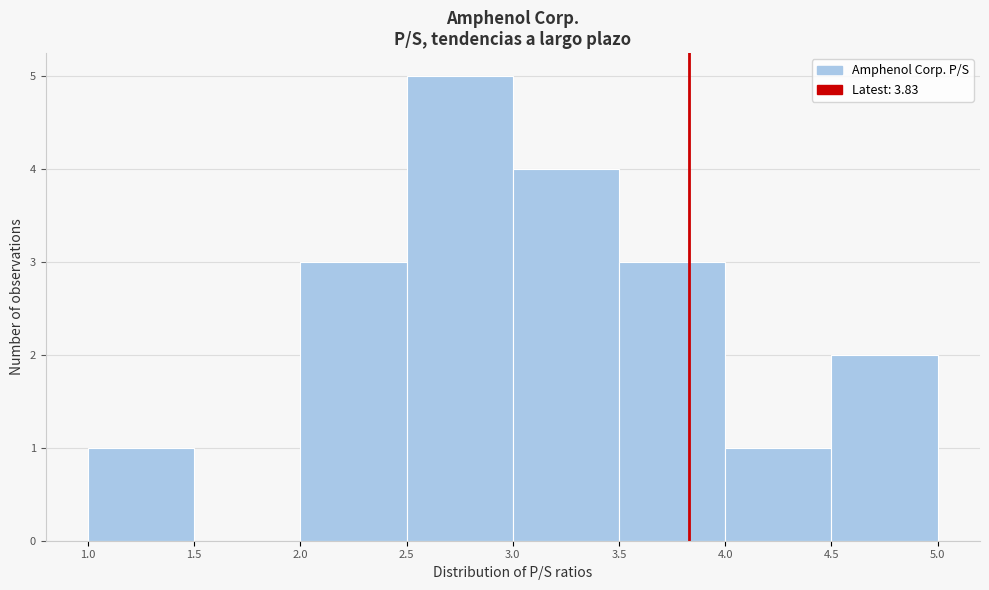

Over which range of the x-axis is the bar tallest?

2.5 to 3.0